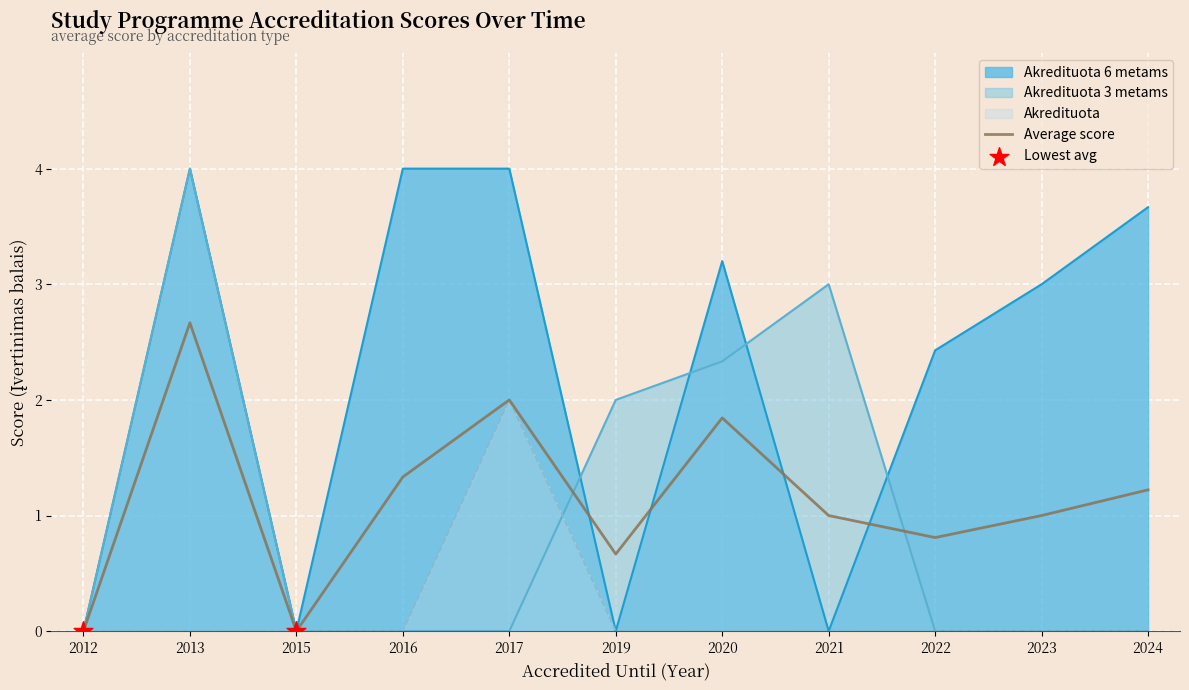

Between 2015 and 2013, which is larger?

2013